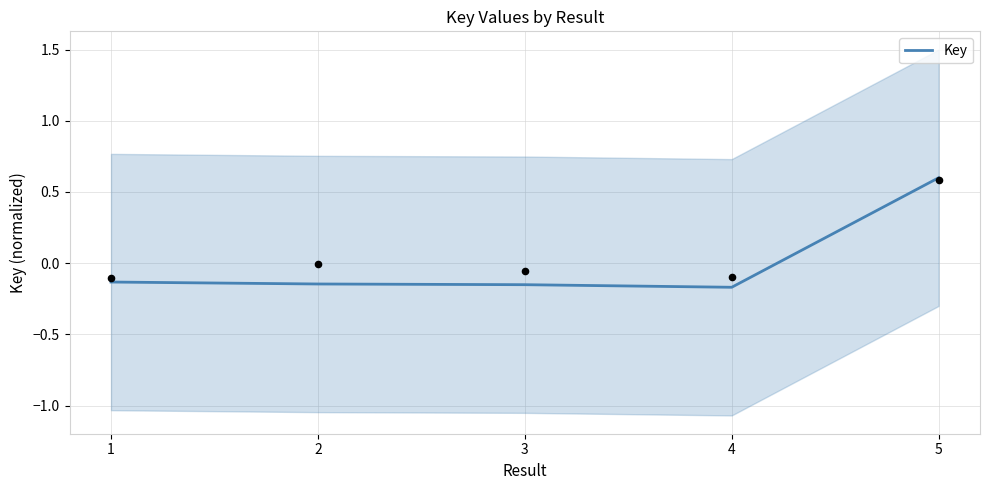

What is the change in value from 2 to 5?

+0.7